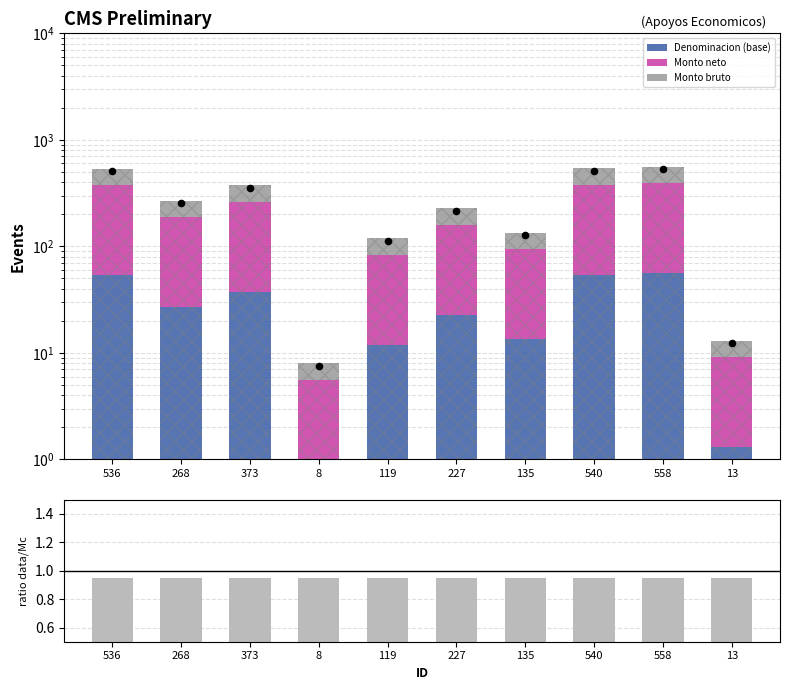

Which series contains the lowest Y value?

Denominacion (base)